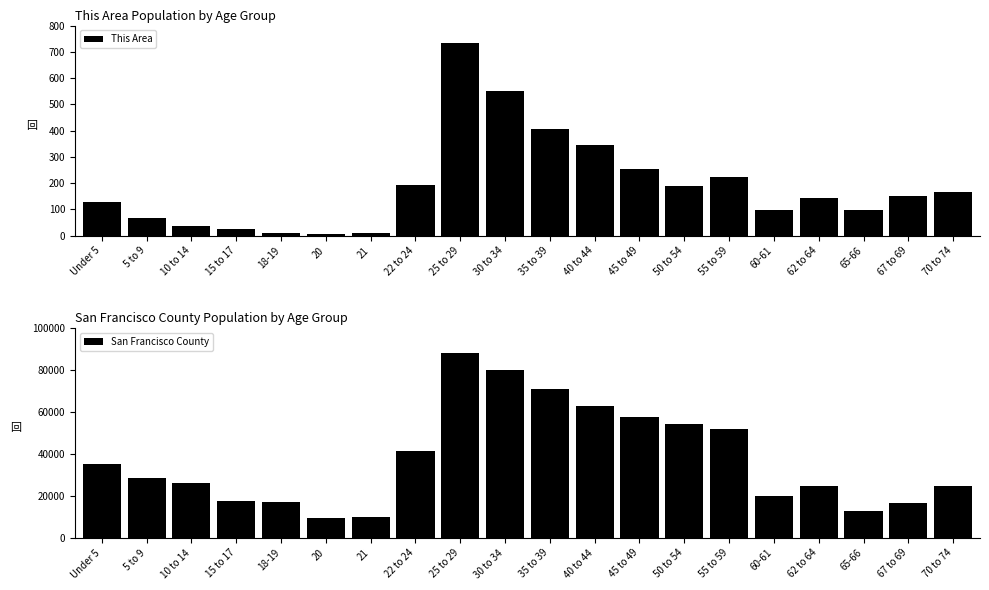

At which label is This Area closest to 369?

40 to 44